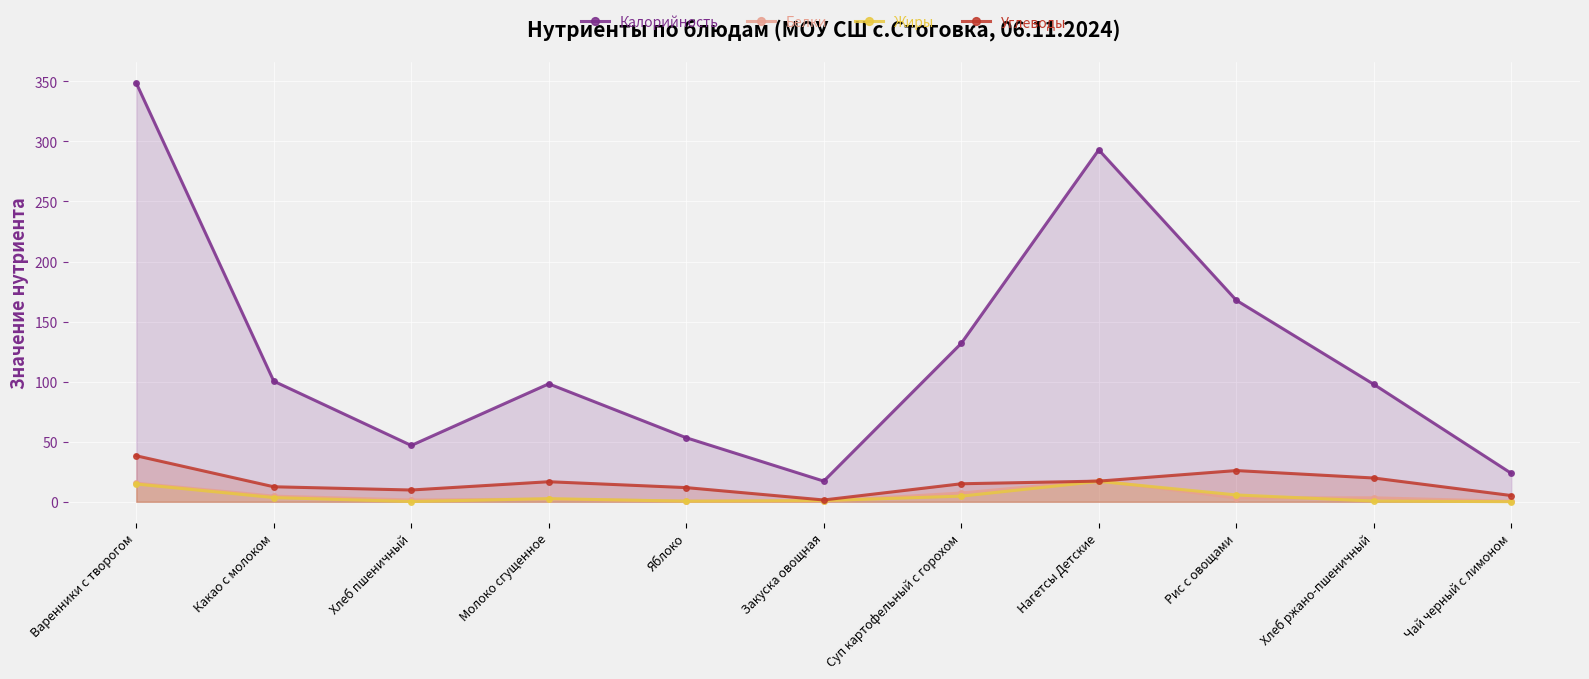

Where do Белки and Углеводы first cross each other?

Суп картофельный с горохом and Нагетсы Детские